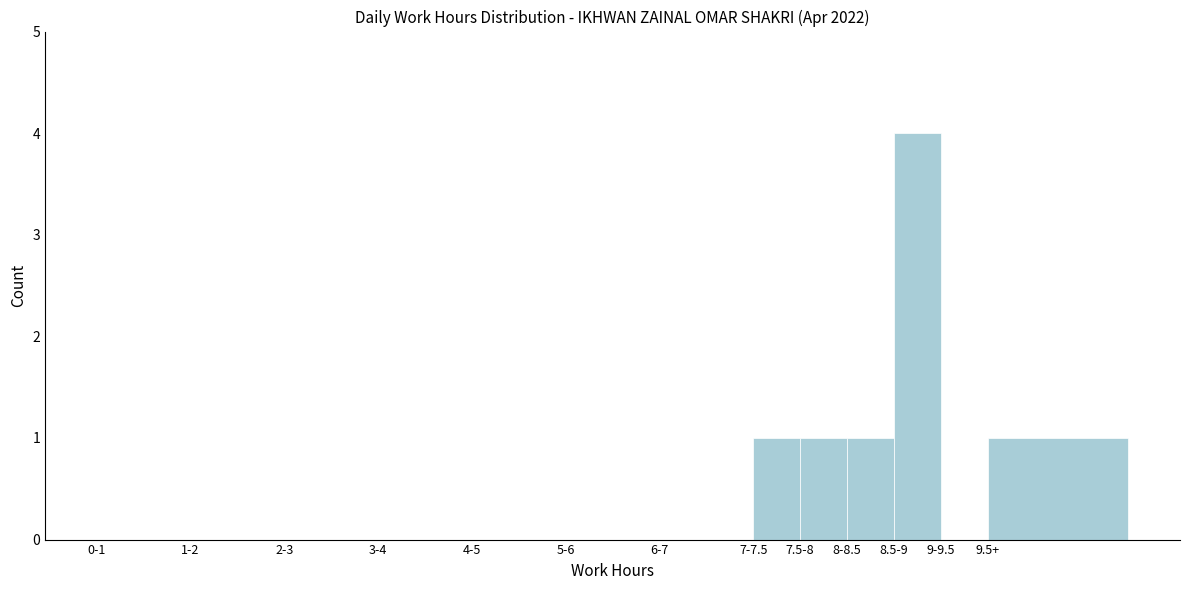

Reading left to right, transcribe all the data shown in this chart.

0-1=0	1-2=0	2-3=0	3-4=0	4-5=0	5-6=0	6-7=0	7-7.5=1	7.5-8=1	8-8.5=1	8.5-9=4	9-9.5=0	9.5+=1